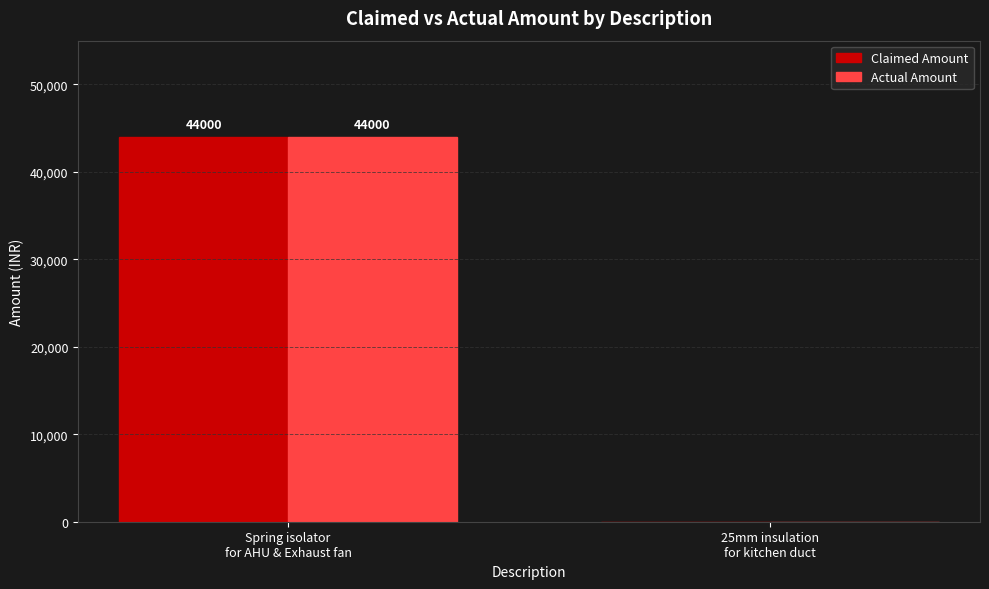

What is the maximum value shown in the chart?

44000